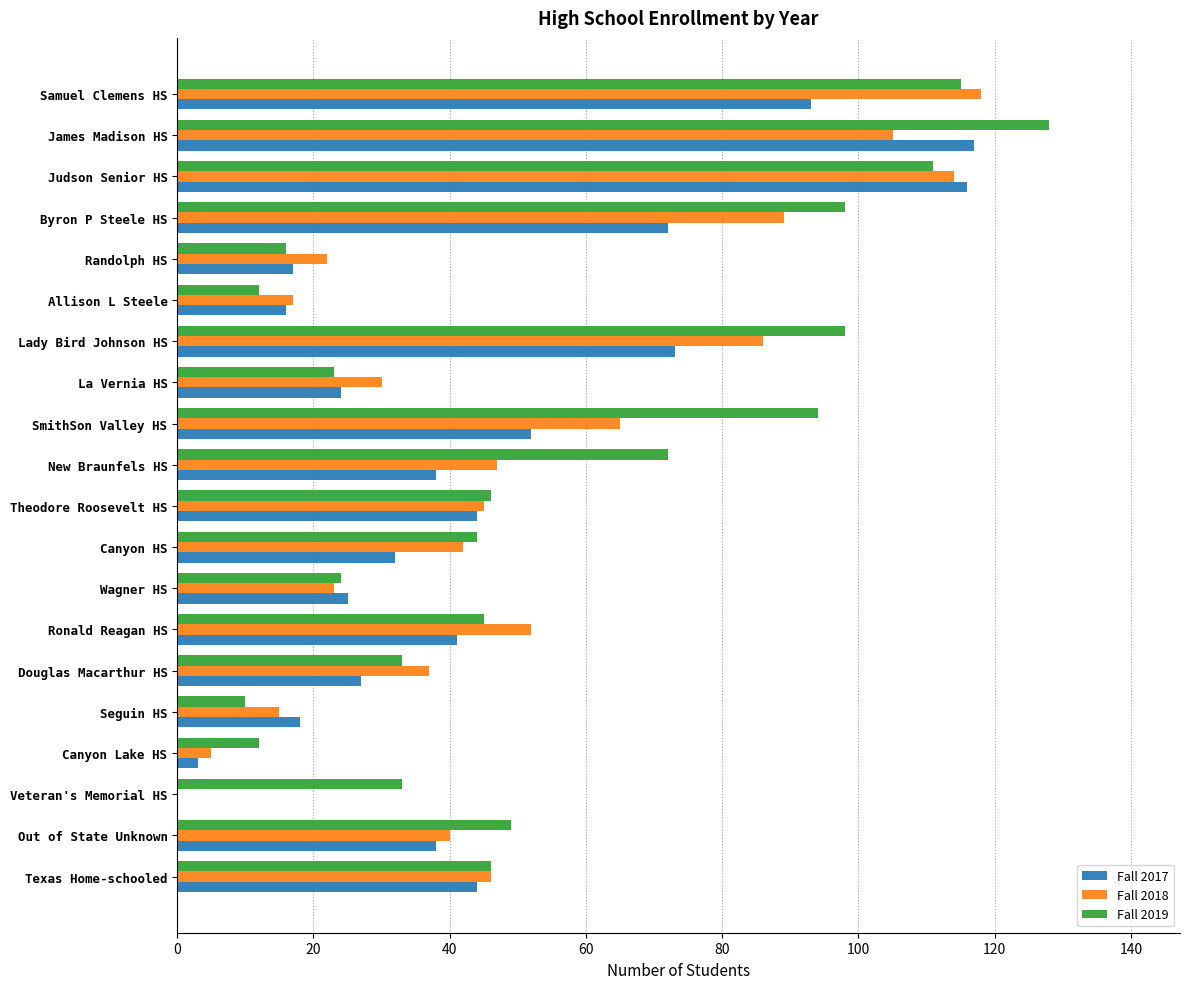

Which series changed the most between Veteran's Memorial HS and Texas Home-schooled?

Fall 2018